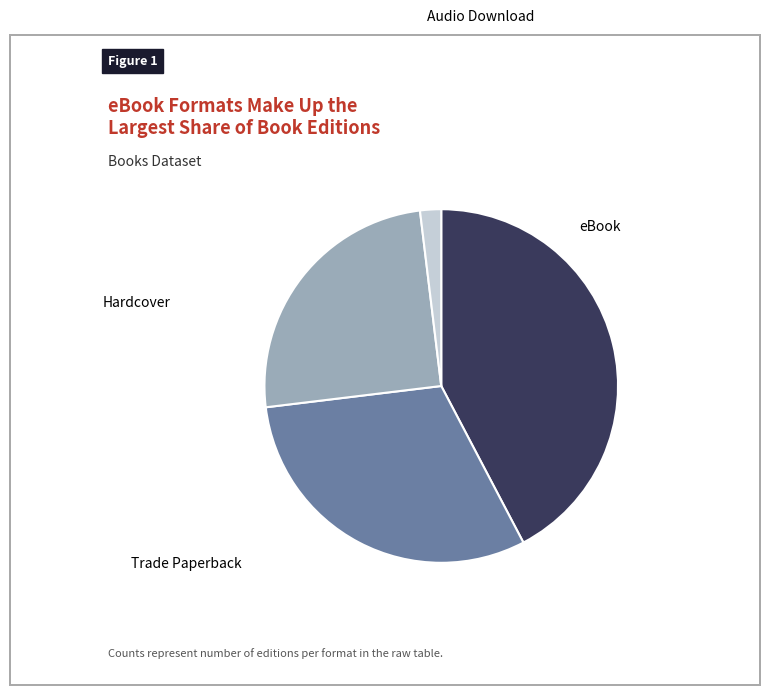

Does any single category account for the majority?

No